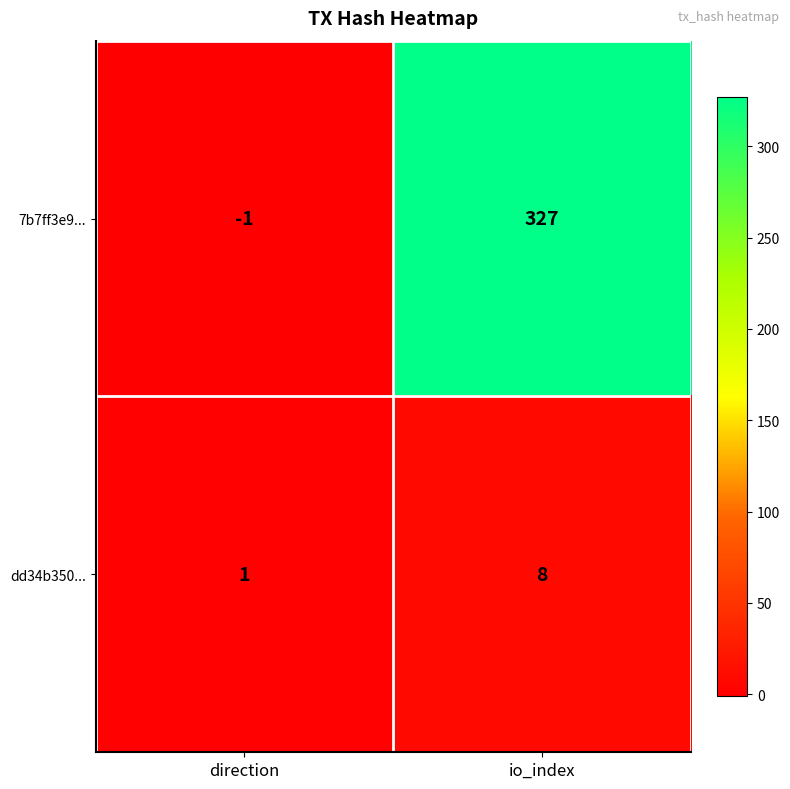

Which category has the highest value across all series?

io_index